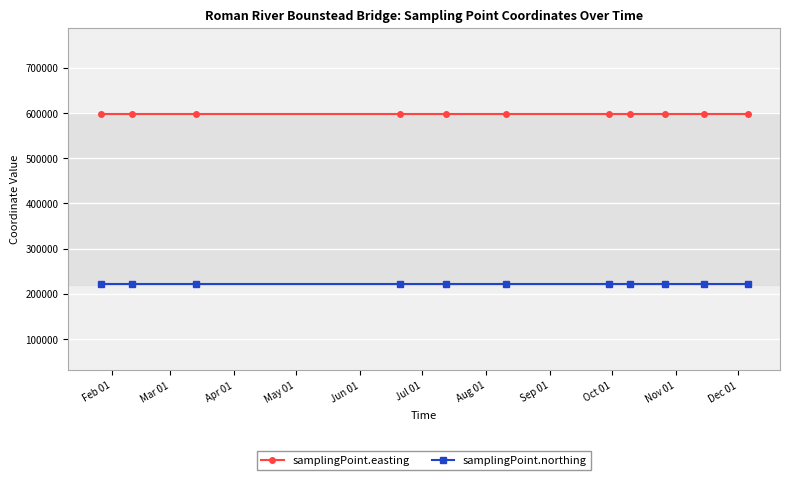

How many distinct data groups are displayed?

2